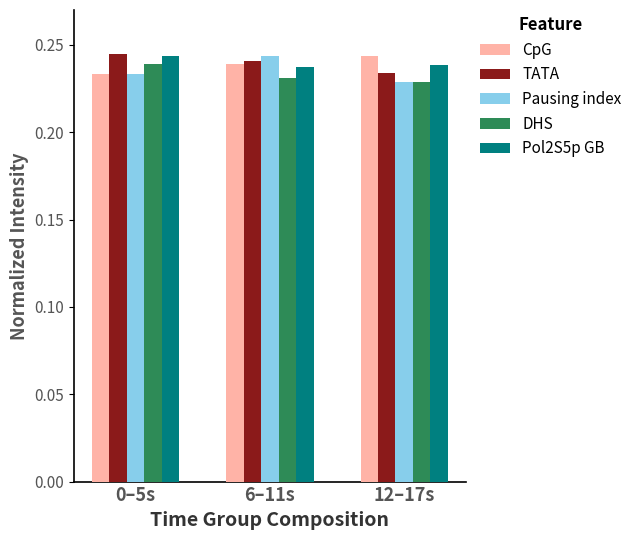

Rank the categories by TATA value from lowest to highest.

12–17s, 6–11s, 0–5s